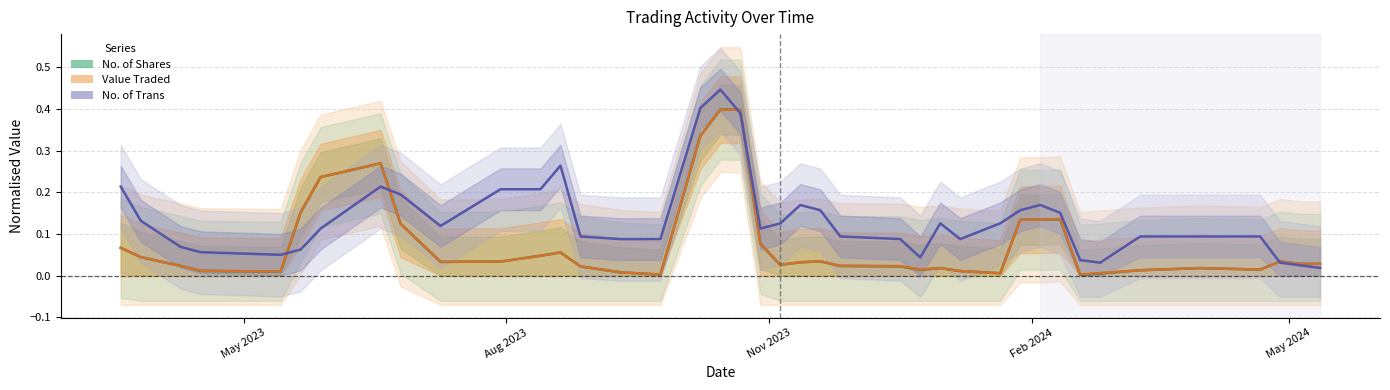

Is this an area chart (filled region under the line)?

No